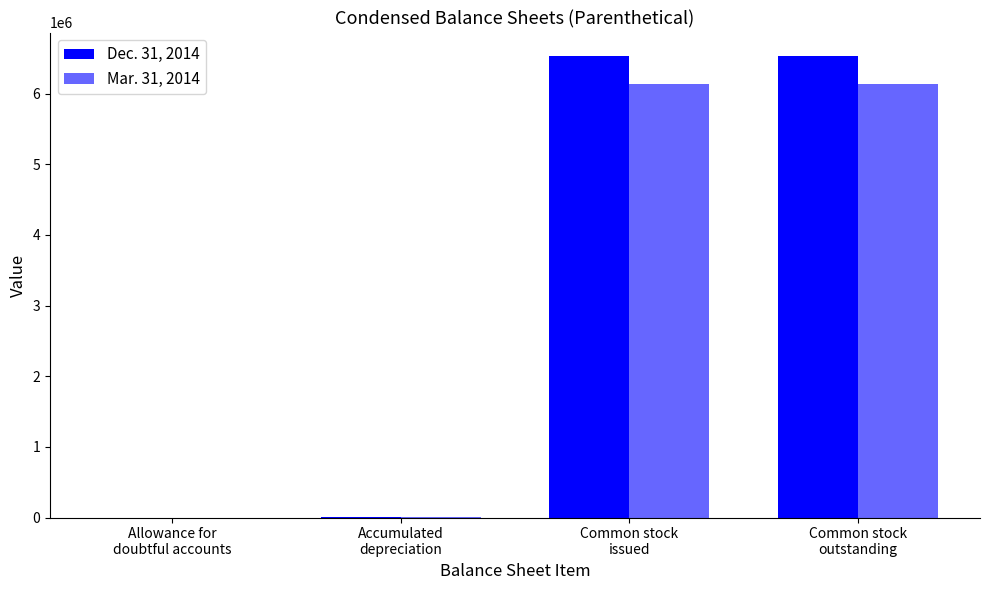

What position from the right is Accumulated
depreciation?

3